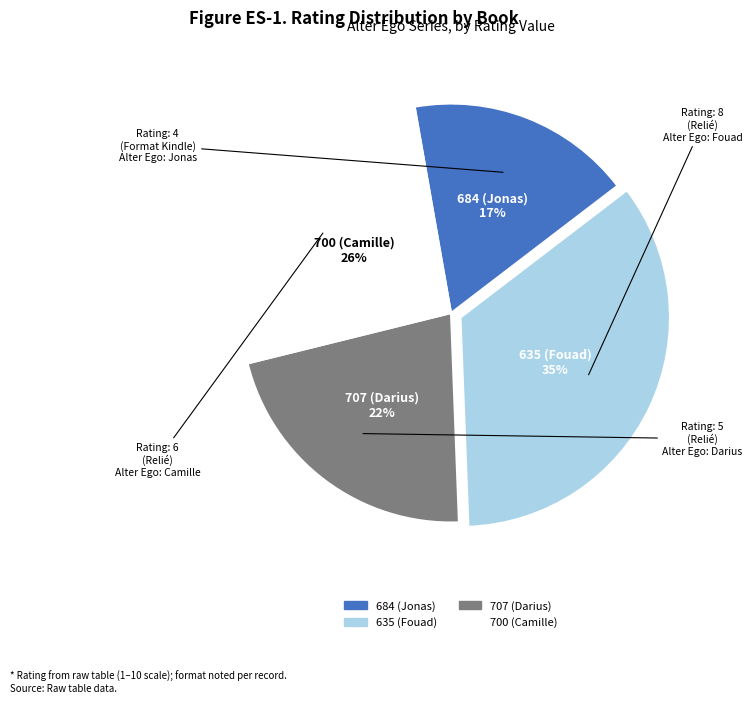

Does 635 (Fouad) represent more than half of the total?

No